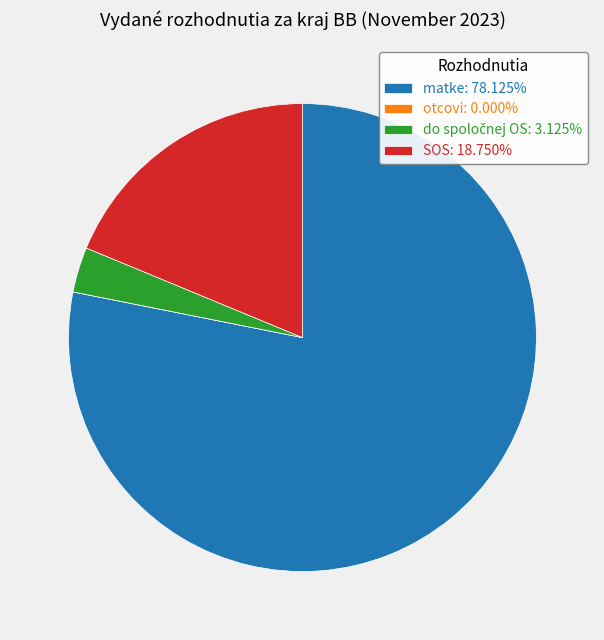

What is the largest slice in the pie chart?

matke